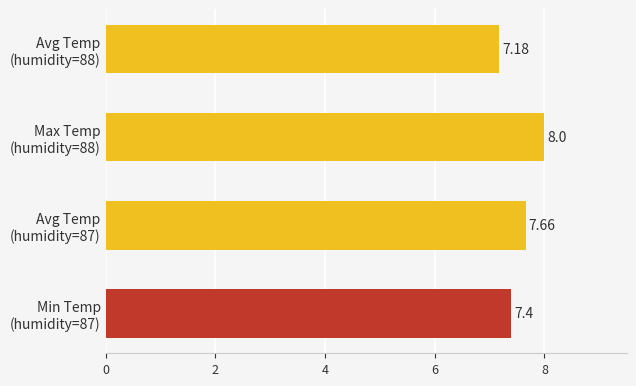

What is the difference between the maximum and minimum values?

0.8